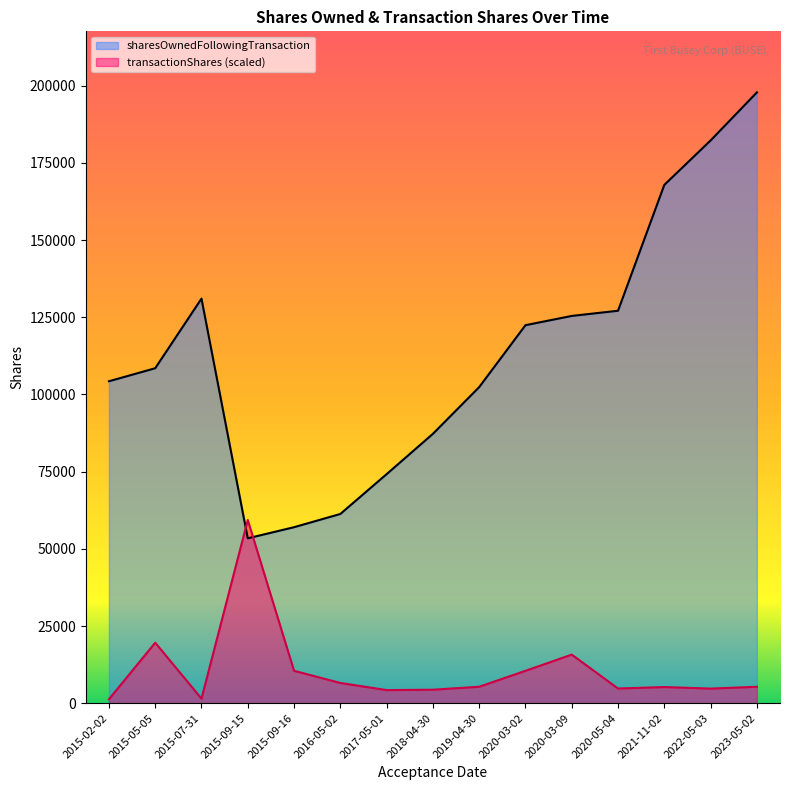

Which series has the largest total across all categories?

sharesOwnedFollowingTransaction